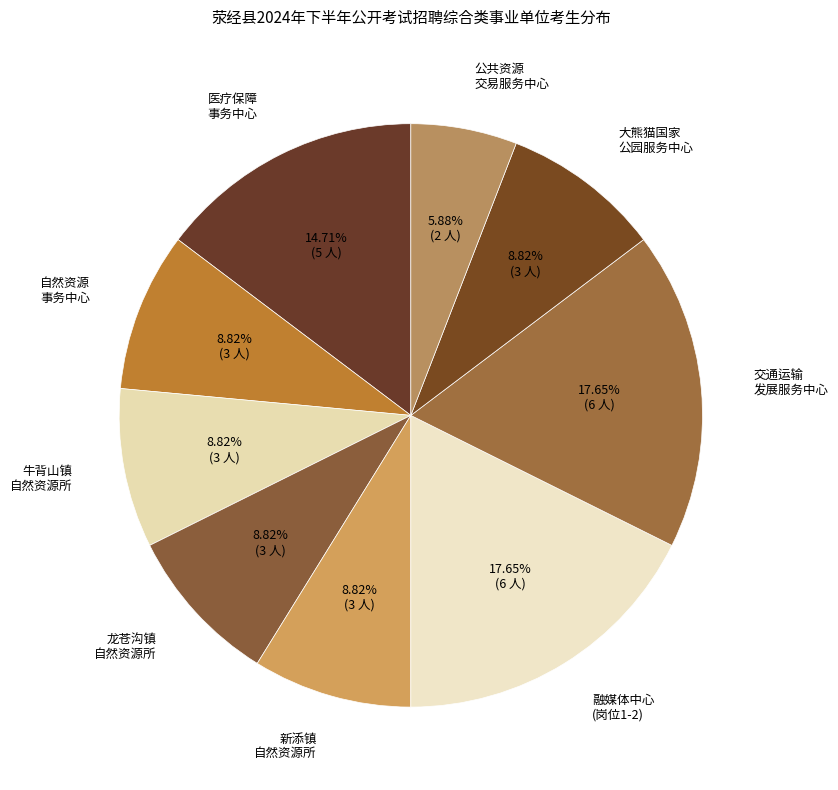

Does 自然资源 事务中心 account for over 50% of the chart?

No